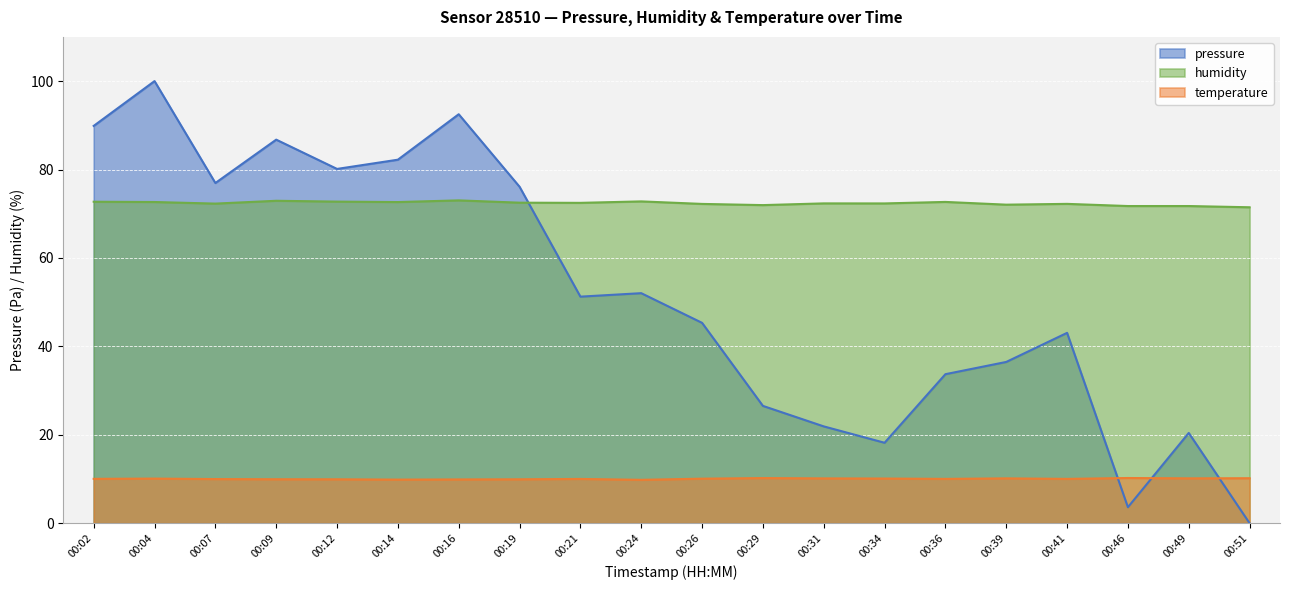

True or false: humidity and temperature cross at least once.

False